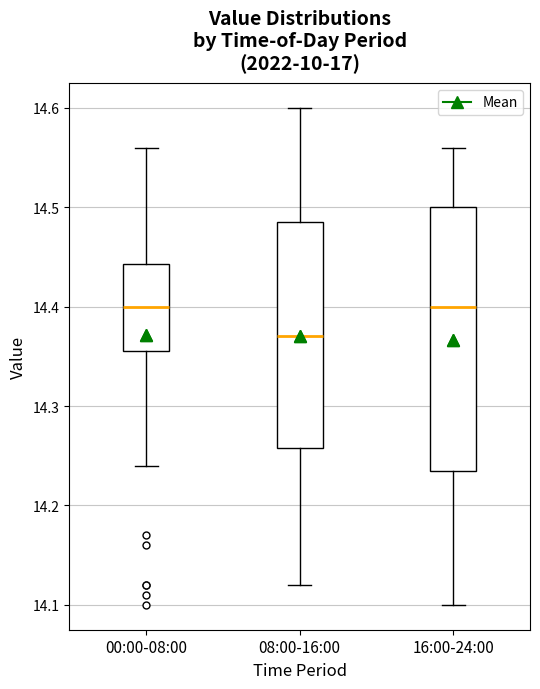

Which box has the lowest median line?

08:00-16:00